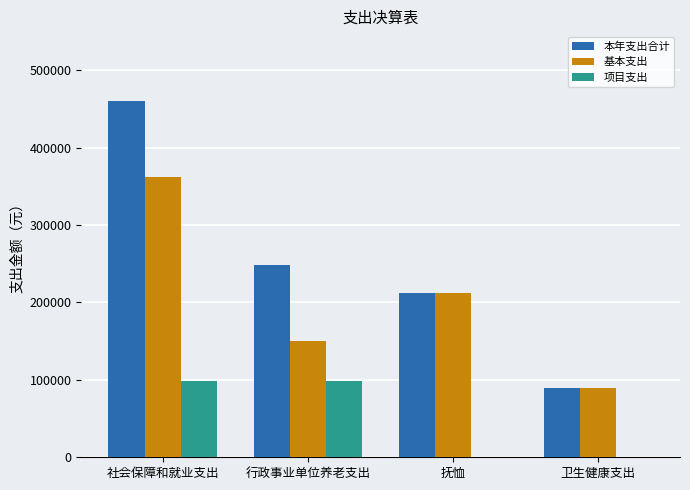

The value of 本年支出合计 at 行政事业单位养老支出 is 248235. True or false?

True